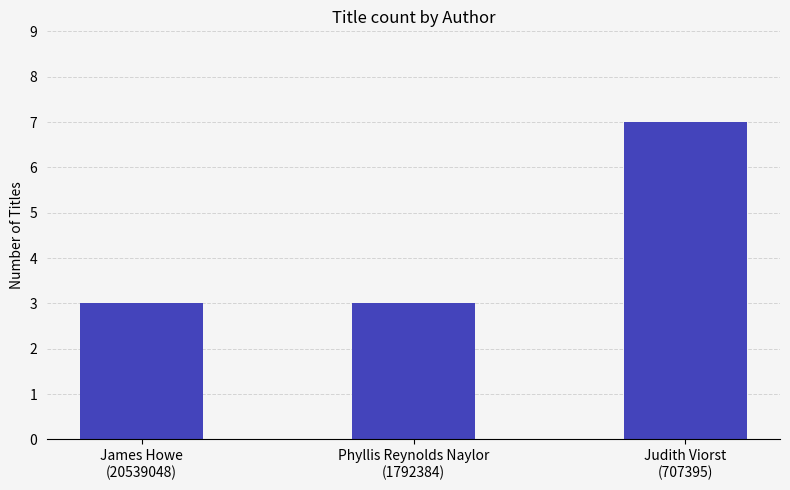

What is the change in value from Phyllis Reynolds Naylor
(1792384) to Judith Viorst
(707395)?

+4